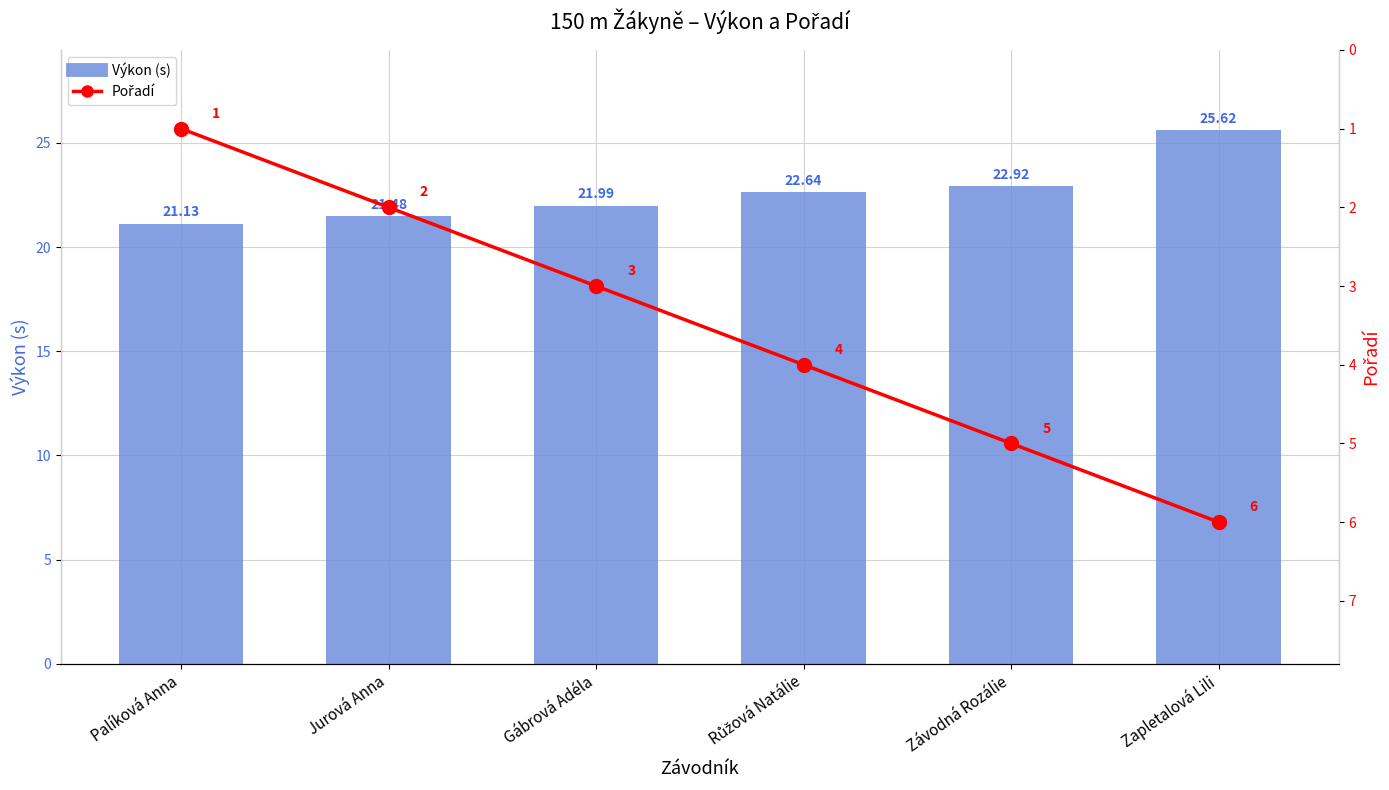

At which label is Pořadí closest to 3?

Gábrová Adéla